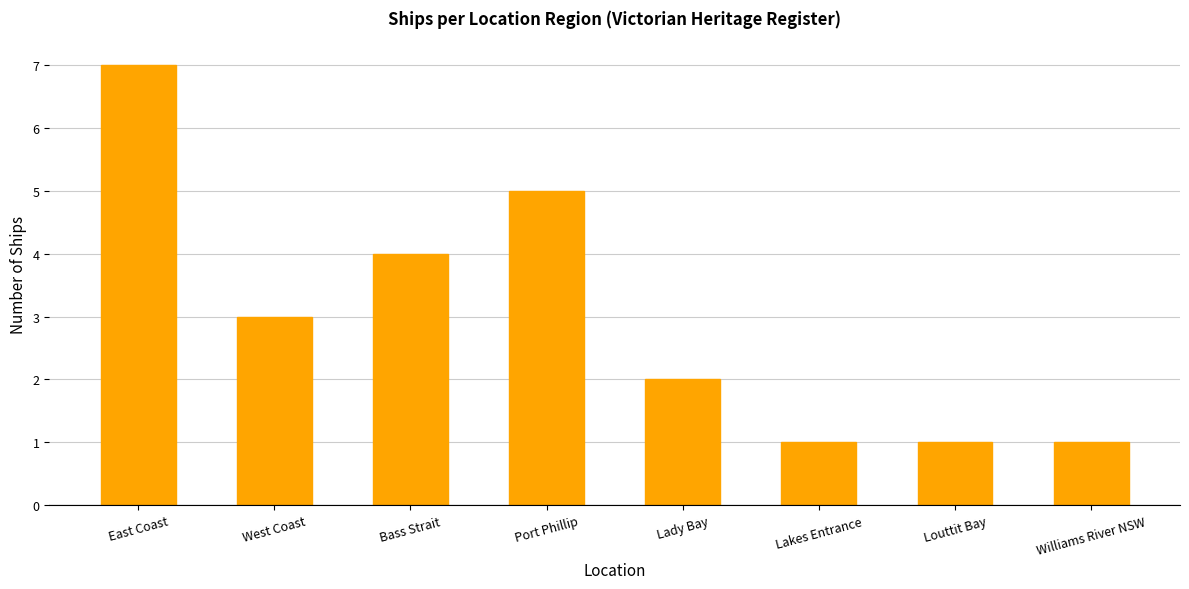

What is the smallest value displayed?

1